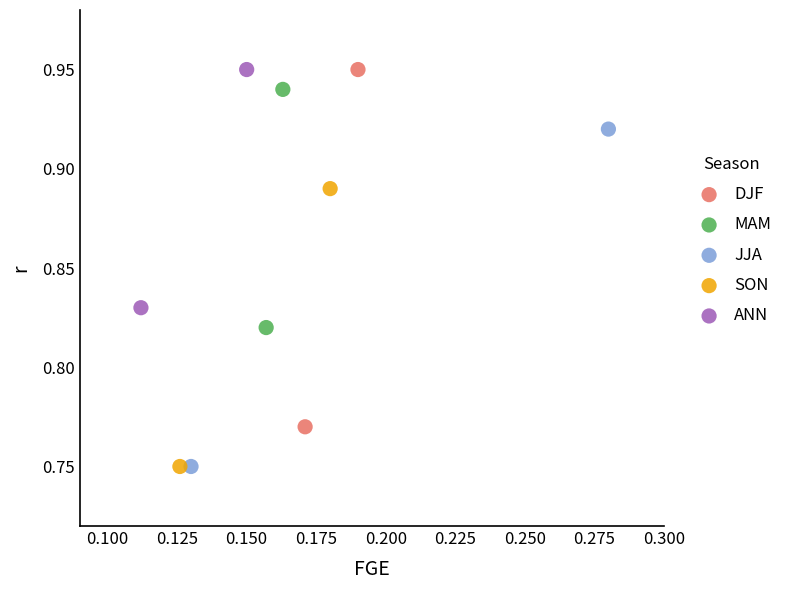

Which series has the widest spread of Y values?

DJF